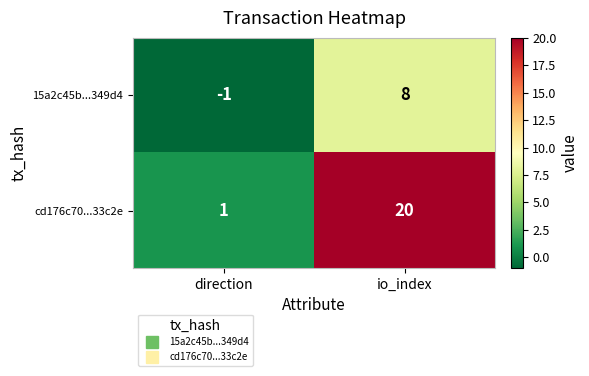

Between direction and io_index, which series saw the biggest shift?

cd176c70...33c2e